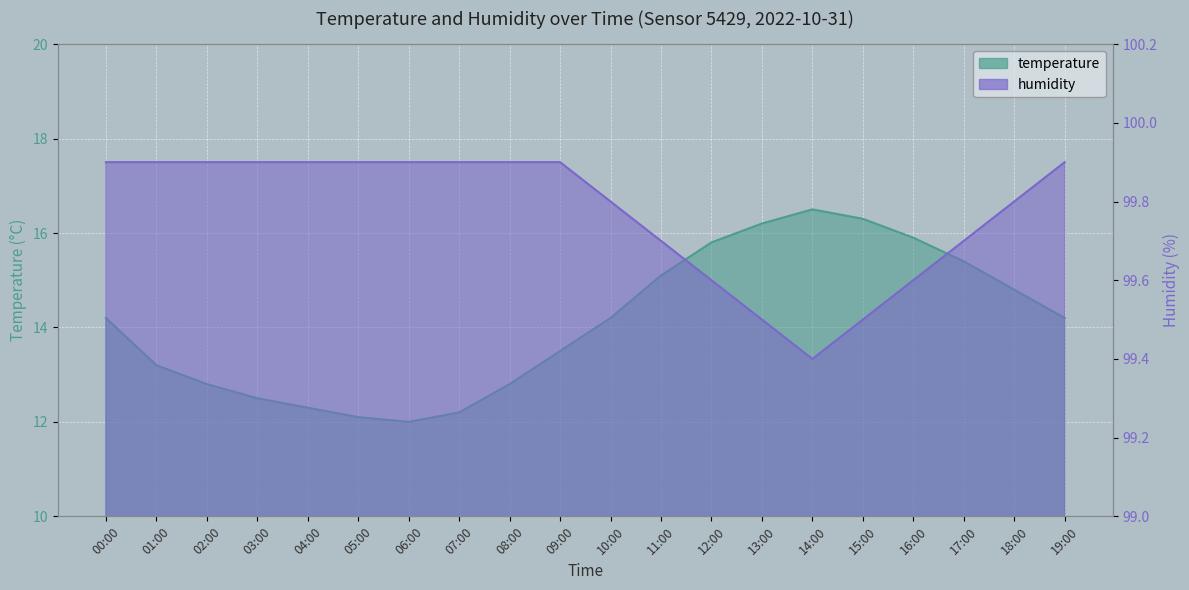

Which series has the largest total across all categories?

humidity